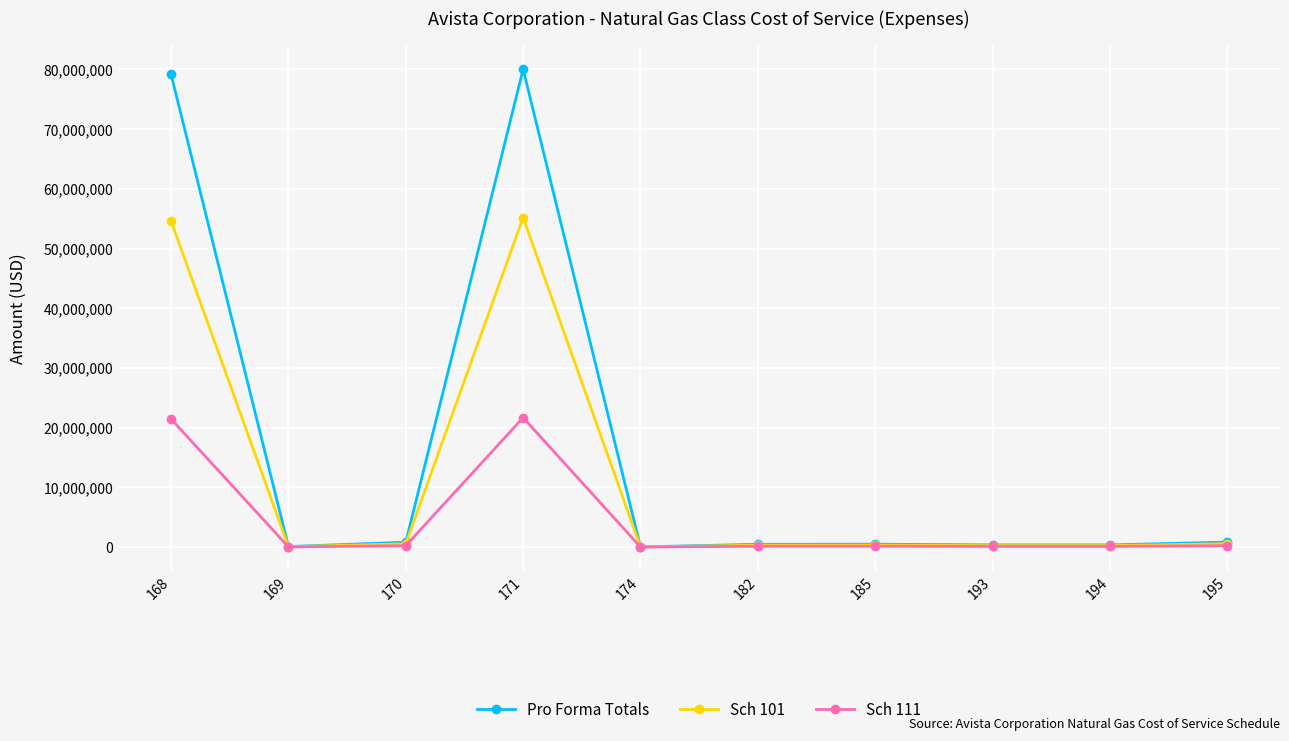

Is this an area chart (filled region under the line)?

No